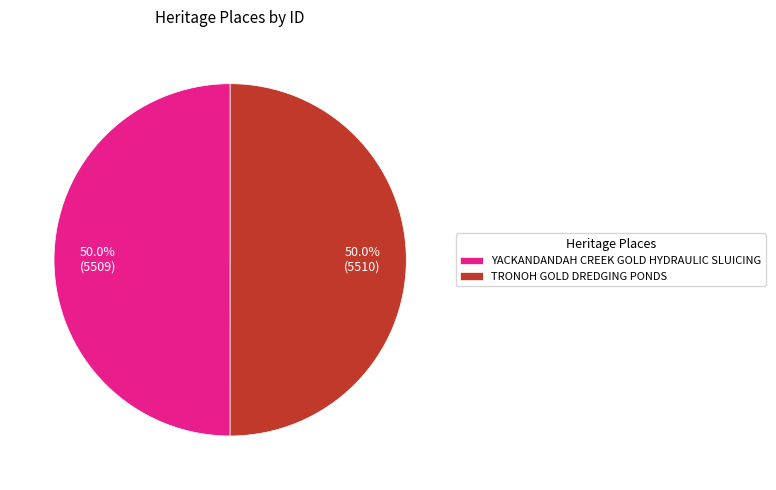

The TRONOH GOLD DREDGING PONDS slice represents 55% of the pie. True or false?

False